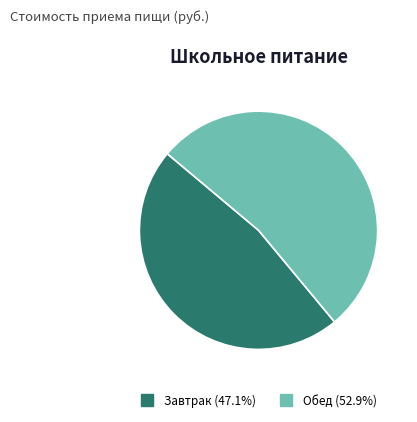

Is Обед the majority of the pie?

Yes